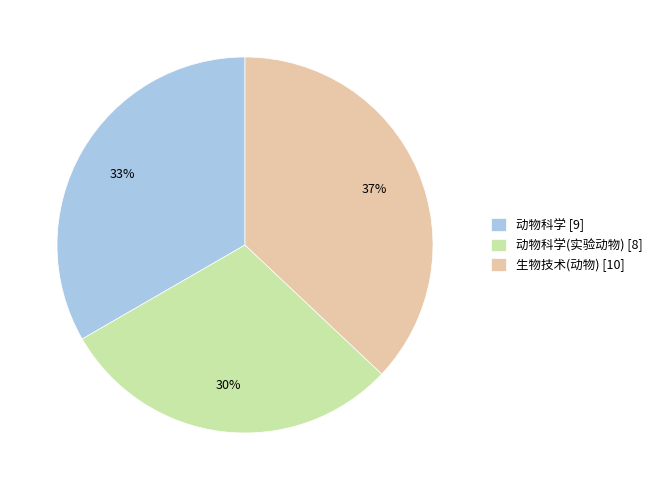

Rank the categories by value from lowest to highest.

动物科学(实验动物) [8], 动物科学 [9], 生物技术(动物) [10]